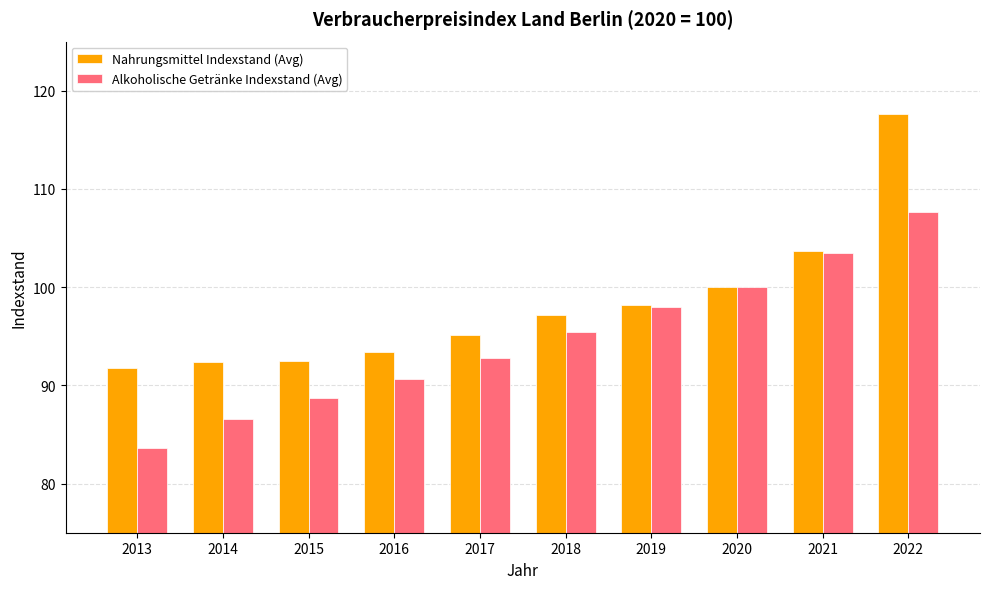

How many bars are there in each group?

2